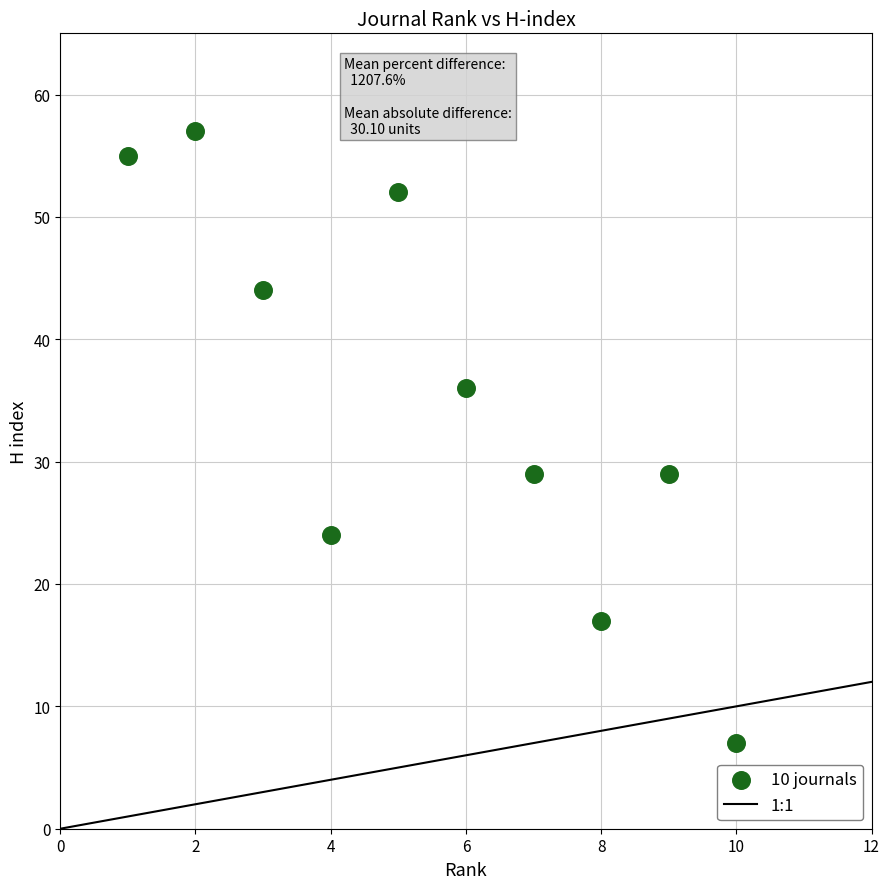

What is the average Y value?

35